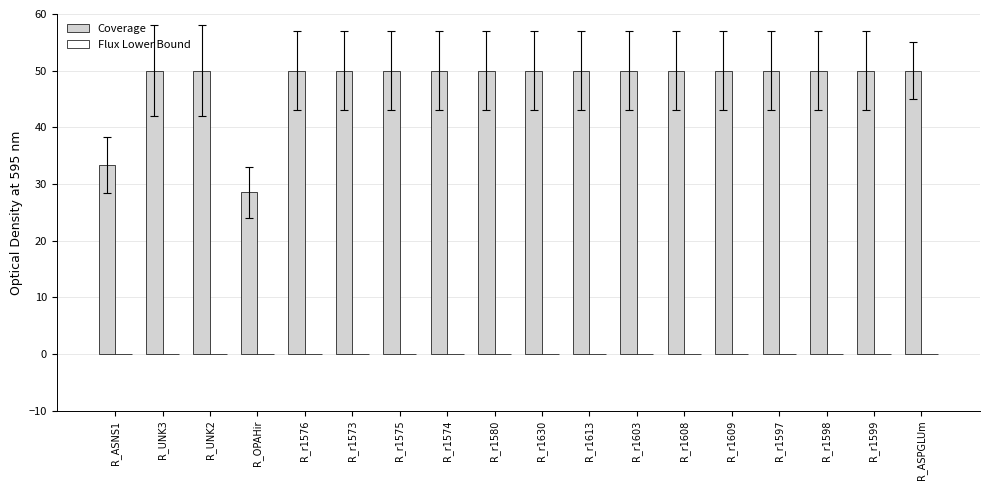

What is the sum of the values at R_ASNS1 and R_r1576?

83.3